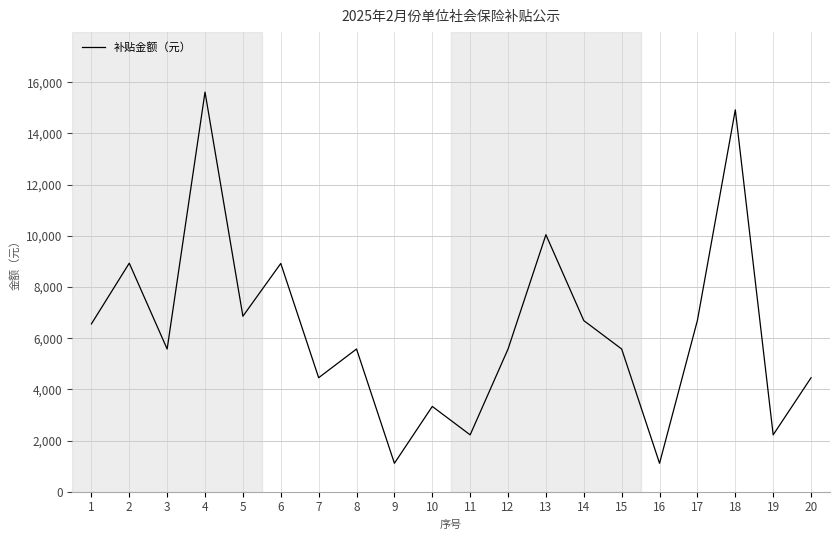

What is the smallest value displayed?

1110.9